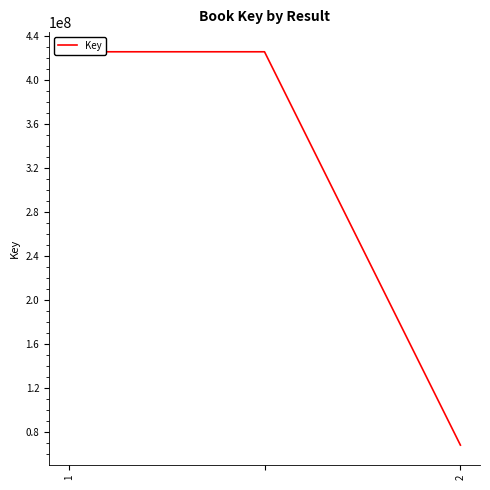

Reading left to right, what are all the values shown in this chart?

425503716	425503716	68046176